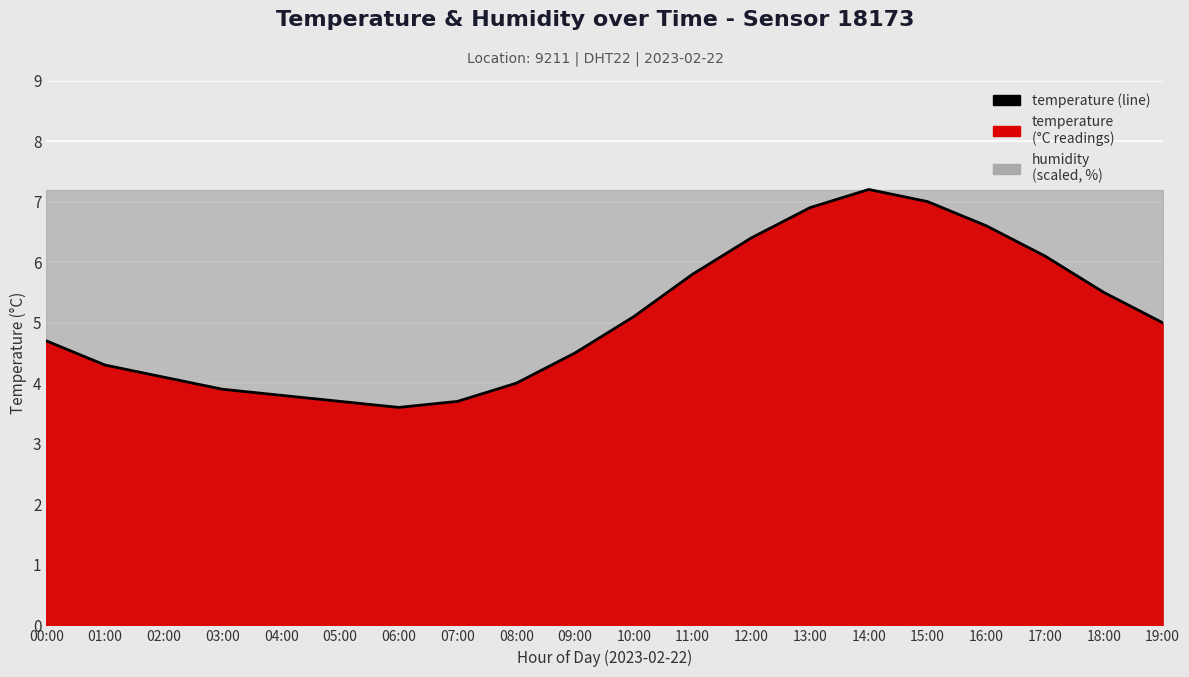

Rank the categories by value from highest to lowest.

14:00, 15:00, 13:00, 16:00, 12:00, 17:00, 11:00, 18:00, 10:00, 19:00, 00:00, 09:00, 01:00, 02:00, 08:00, 03:00, 04:00, 05:00, 07:00, 06:00